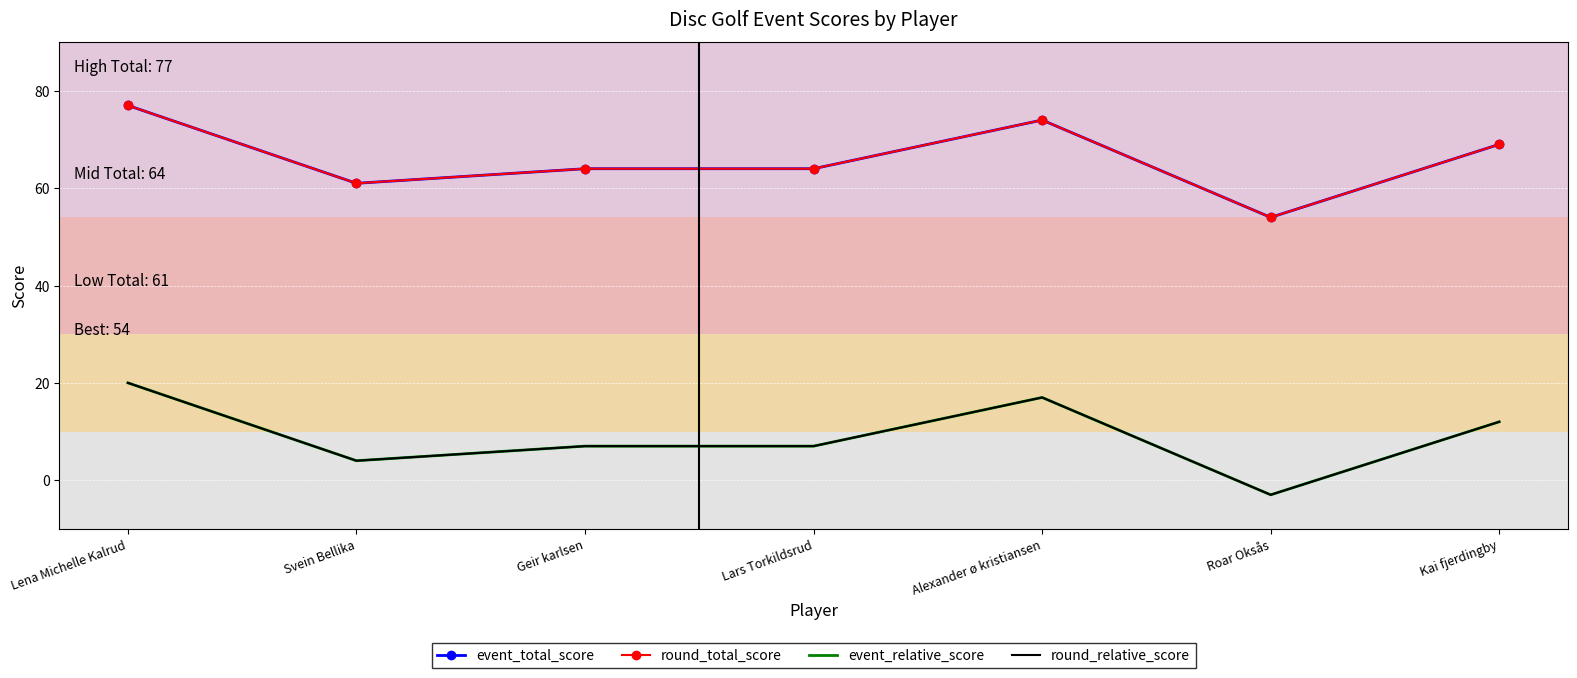

At which label does round_relative_score reach its minimum?

Roar Oksås